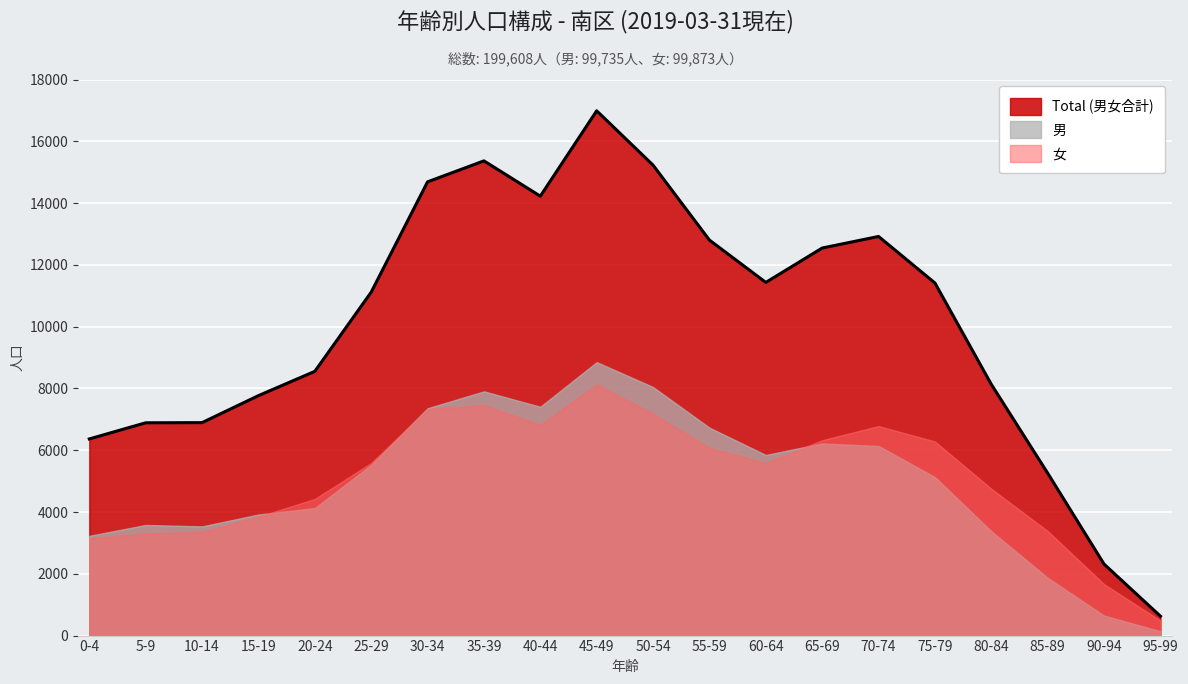

How many distinct data groups are displayed?

3